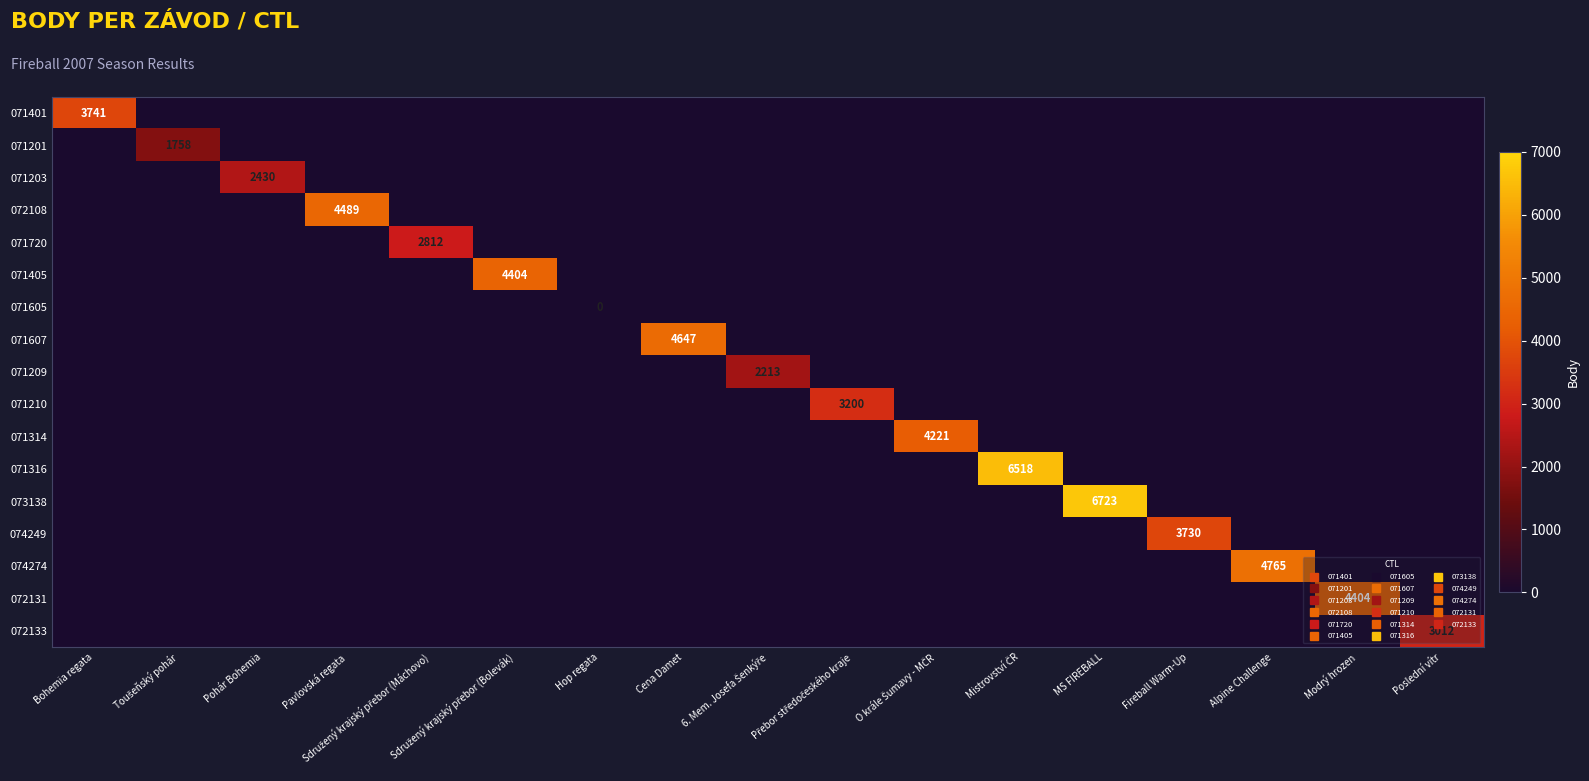

Which category has the lowest value in the 071316 series?

Bohemia regata